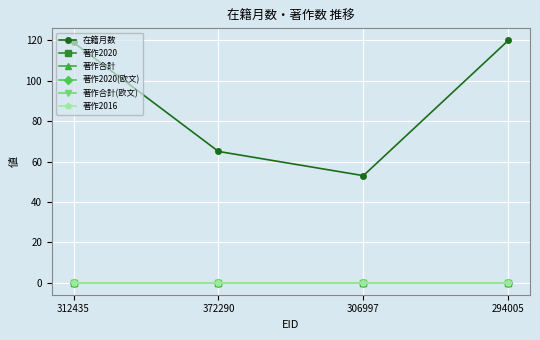

True or false: 著作2020(欧文) and 著作2016 intersect in this chart.

False